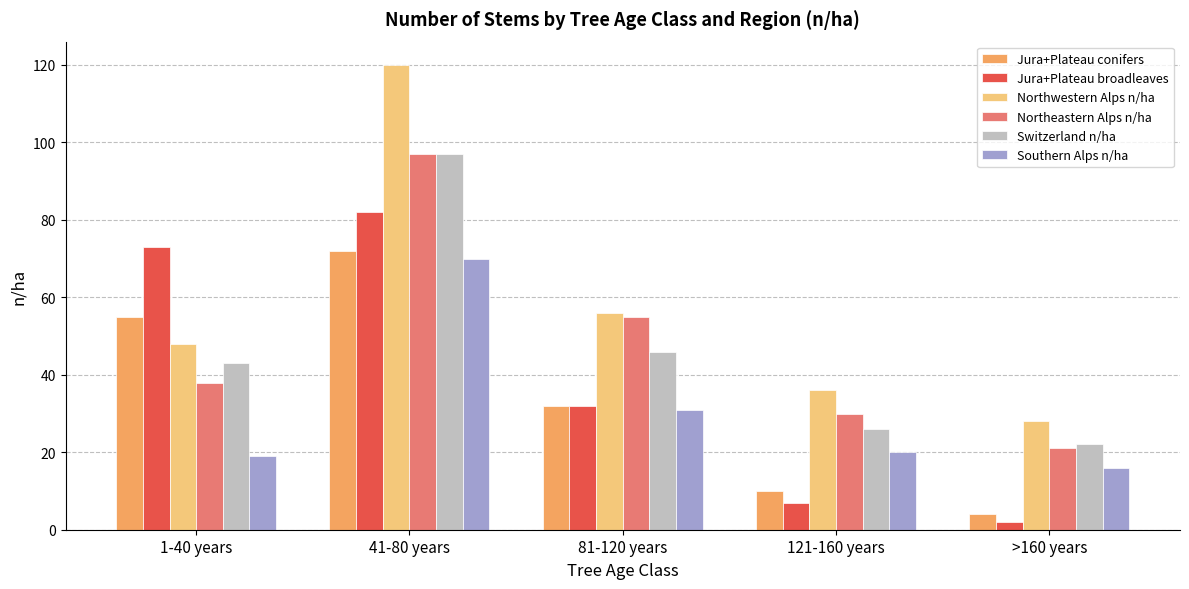

Reading left to right, extract all data points from this chart.

Jura+Plateau conifers: 1-40 years=55	41-80 years=72	81-120 years=32	121-160 years=10	>160 years=4
Jura+Plateau broadleaves: 1-40 years=73	41-80 years=82	81-120 years=32	121-160 years=7	>160 years=2
Northwestern Alps n/ha: 1-40 years=48	41-80 years=120	81-120 years=56	121-160 years=36	>160 years=28
Northeastern Alps n/ha: 1-40 years=38	41-80 years=97	81-120 years=55	121-160 years=30	>160 years=21
Switzerland n/ha: 1-40 years=43	41-80 years=97	81-120 years=46	121-160 years=26	>160 years=22
Southern Alps n/ha: 1-40 years=19	41-80 years=70	81-120 years=31	121-160 years=20	>160 years=16